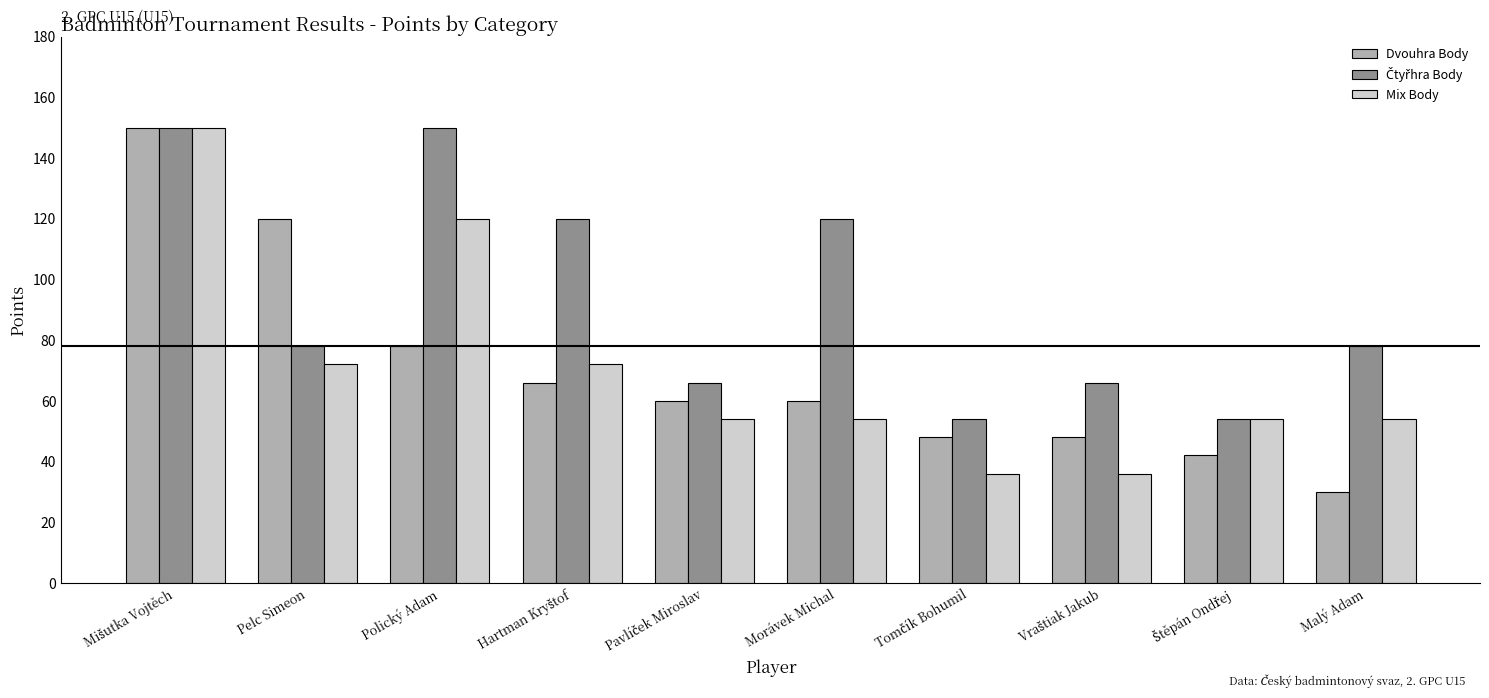

What is the highest value of the Dvouhra Body series?

150